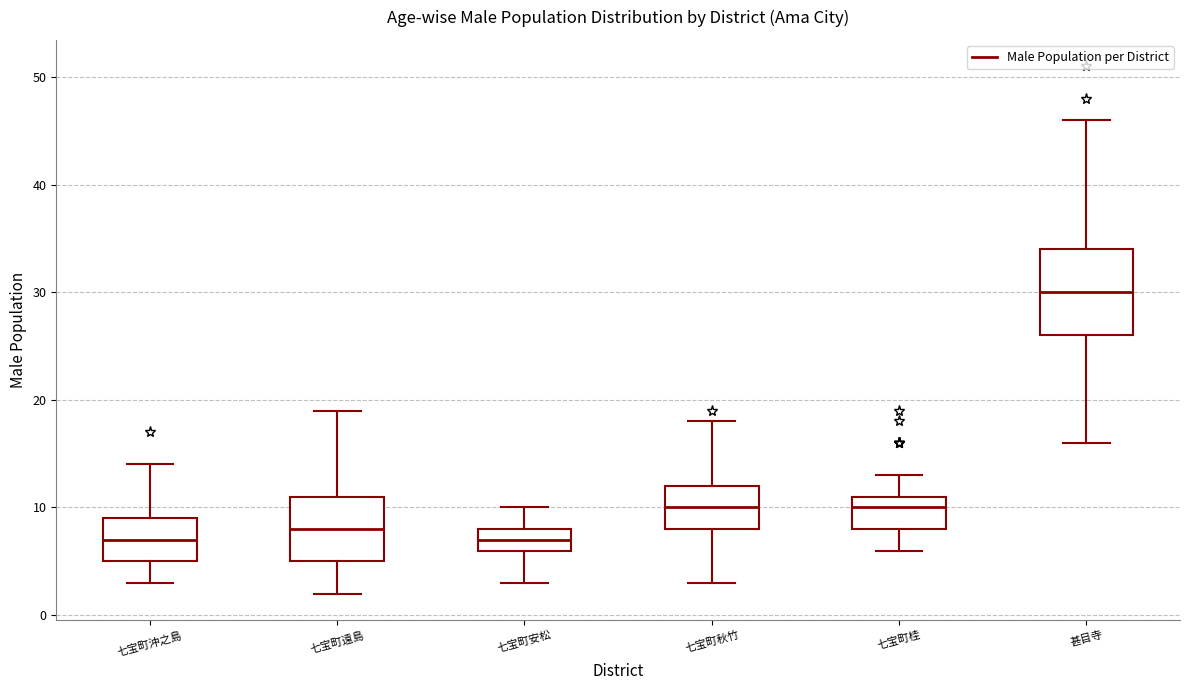

Reading left to right, read every box against the y-axis: the position of its median line, the range the box covers, and the ends of its whiskers. The values are not printed on the chart, so give them approximately, as read against the axis.

七宝町沖之島: median 7, box 5 to 9, whiskers 3 to 14
七宝町遠島: median 8, box 5 to 11, whiskers 2 to 19
七宝町安松: median 7, box 6 to 8, whiskers 3 to 10
七宝町秋竹: median 10, box 8 to 12, whiskers 3 to 18
七宝町桂: median 10, box 8 to 11, whiskers 6 to 13
甚目寺: median 30, box 26 to 34, whiskers 16 to 46